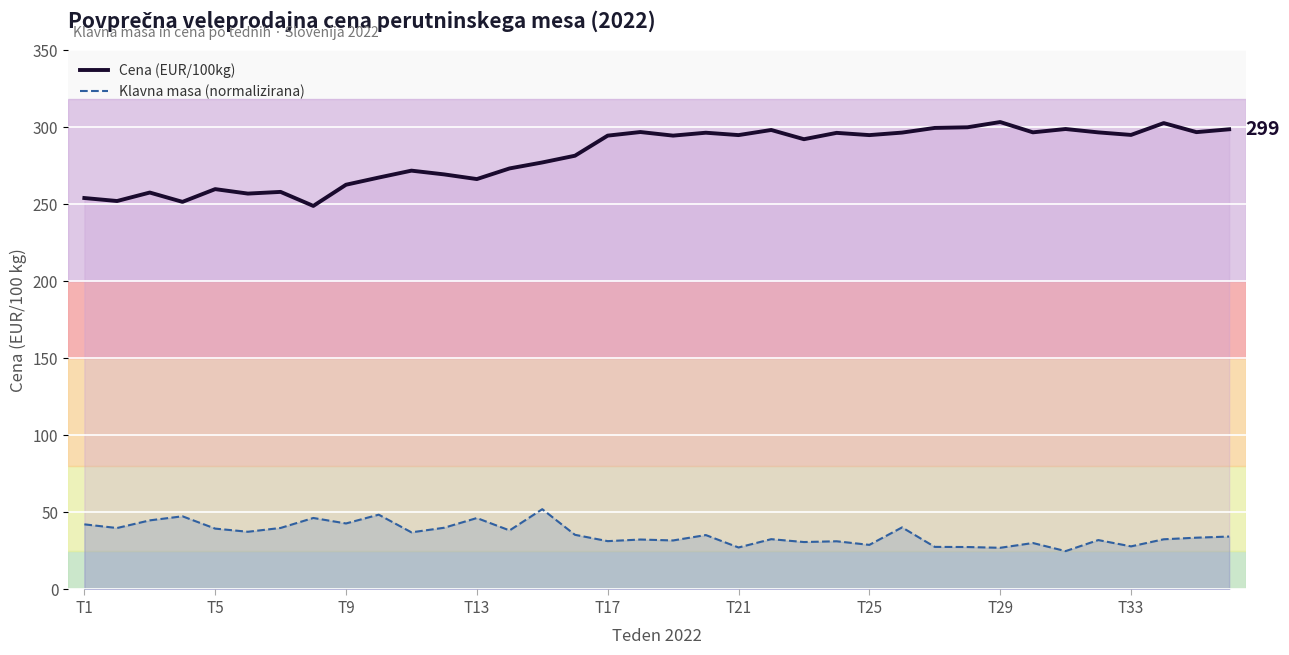

Which series has the widest spread of values?

Cena (EUR/100kg)